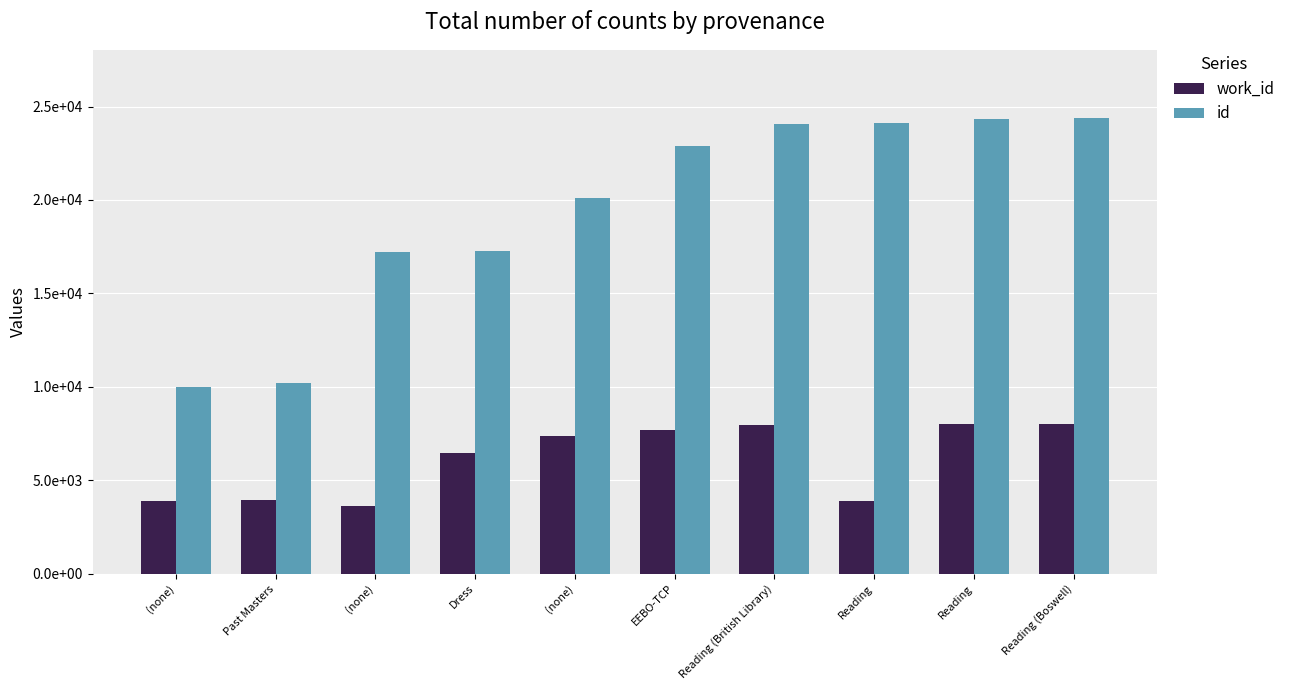

What is the minimum value shown in the chart?

3633